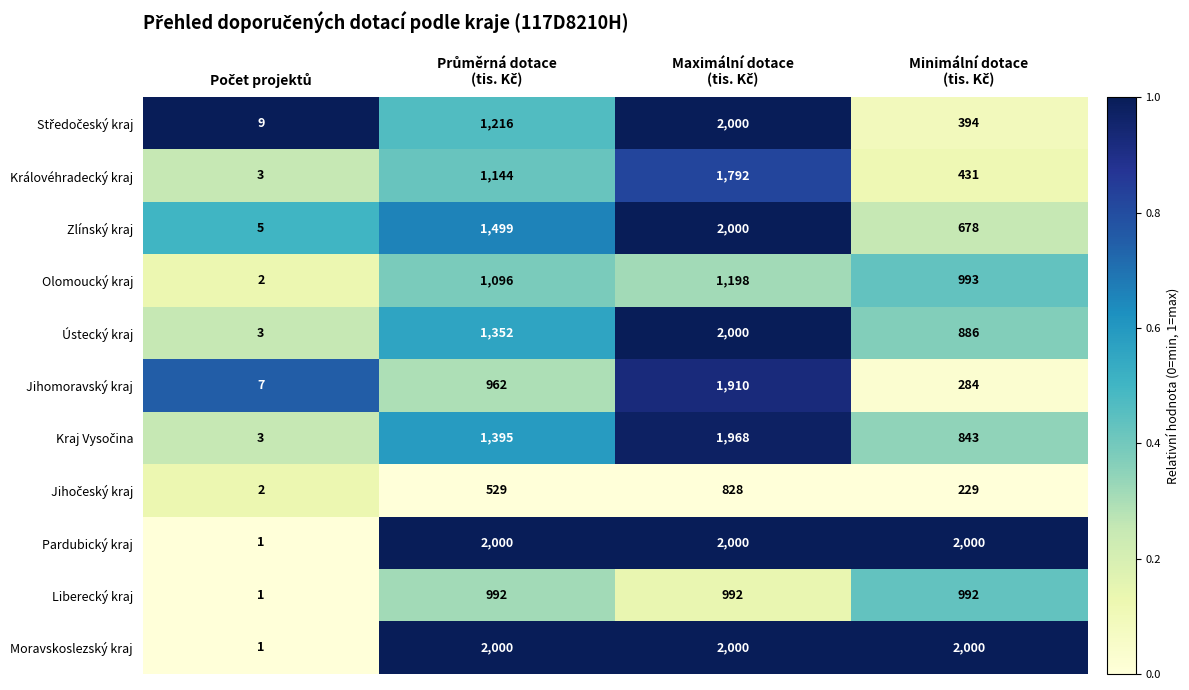

What is the average value of the Olomoucký kraj series?

822